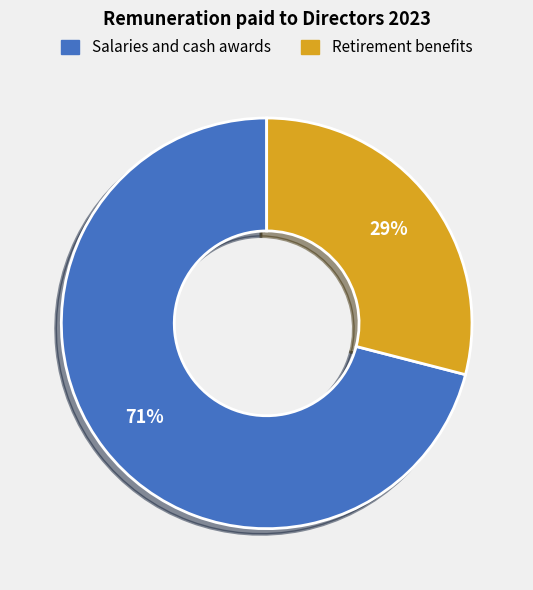

Is the sum of Retirement benefits and Salaries and cash awards greater than half?

Yes